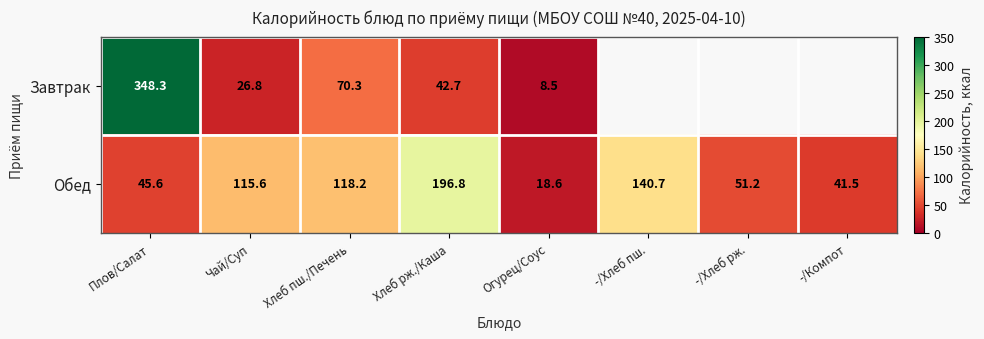

True or false: Обед has a value of 61.2 at Плов/Салат.

False